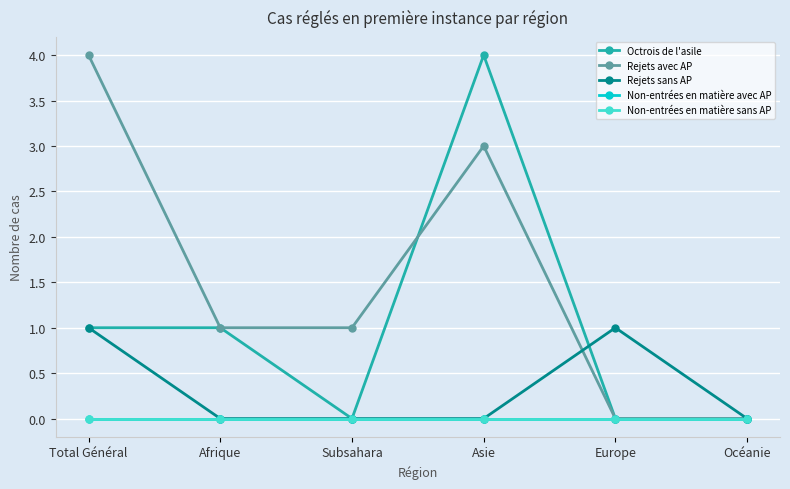

At Europe, list the series in order from largest to smallest.

Rejets sans AP, Octrois de l'asile, Rejets avec AP, Non-entrées en matière avec AP, Non-entrées en matière sans AP